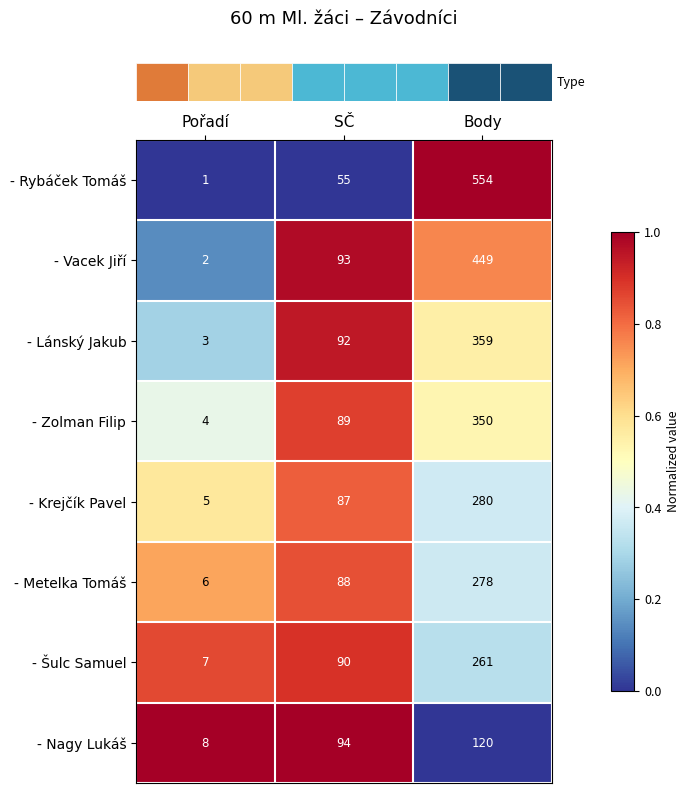

Reading left to right, what are all the values shown in this chart?

- Rybáček Tomáš: Pořadí=1	SČ=55	Body=554
- Vacek Jiří: Pořadí=2	SČ=93	Body=449
- Lánský Jakub: Pořadí=3	SČ=92	Body=359
- Zolman Filip: Pořadí=4	SČ=89	Body=350
- Krejčík Pavel: Pořadí=5	SČ=87	Body=280
- Metelka Tomáš: Pořadí=6	SČ=88	Body=278
- Šulc Samuel: Pořadí=7	SČ=90	Body=261
- Nagy Lukáš: Pořadí=8	SČ=94	Body=120